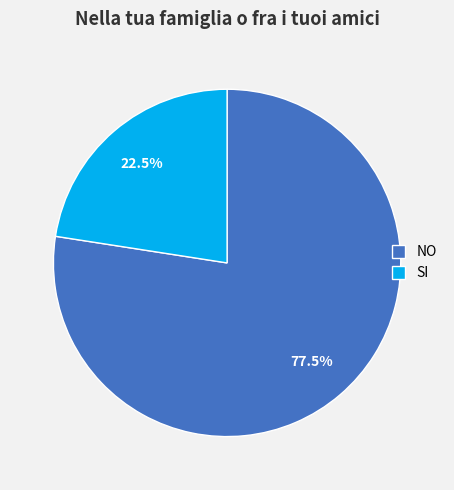

Which category has the biggest portion of the pie?

NO